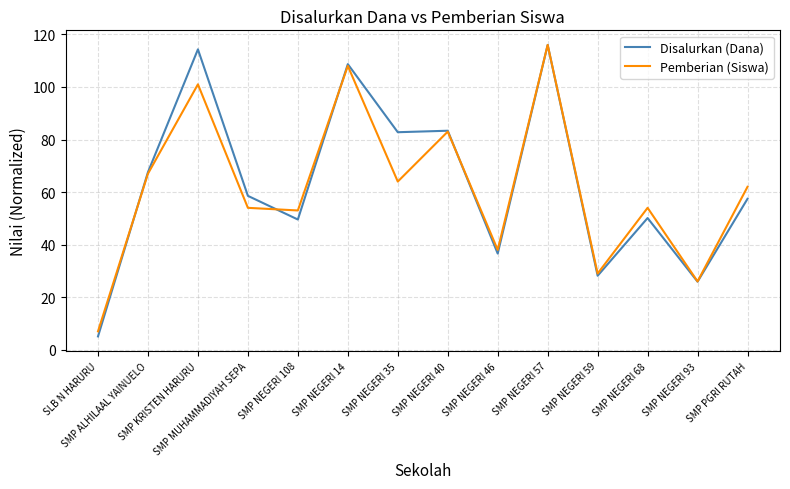

What is the maximum value shown in the chart?

116.0